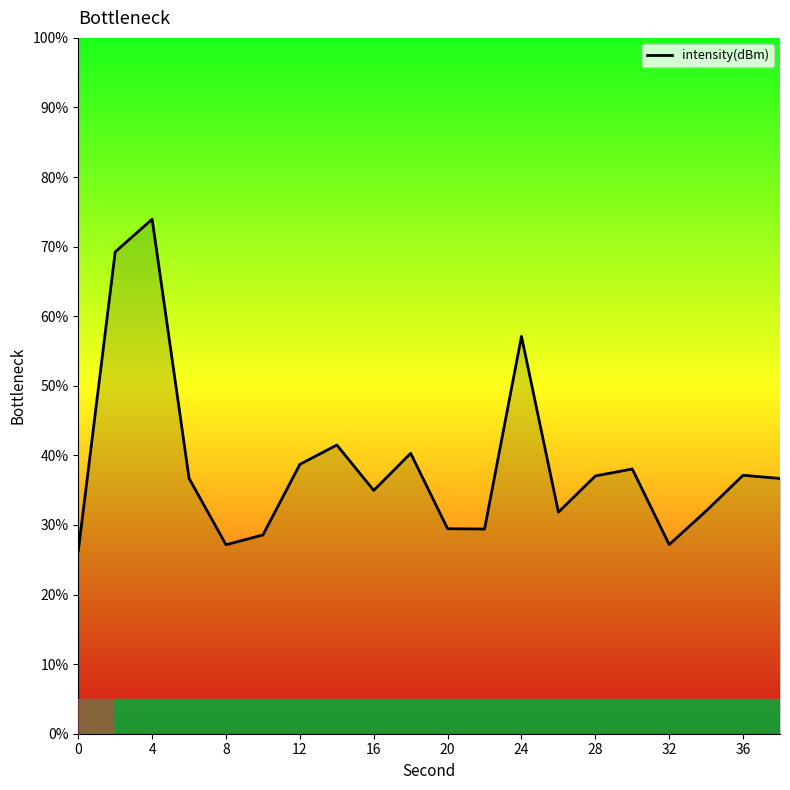

What is the difference between the maximum and minimum values?

47.7